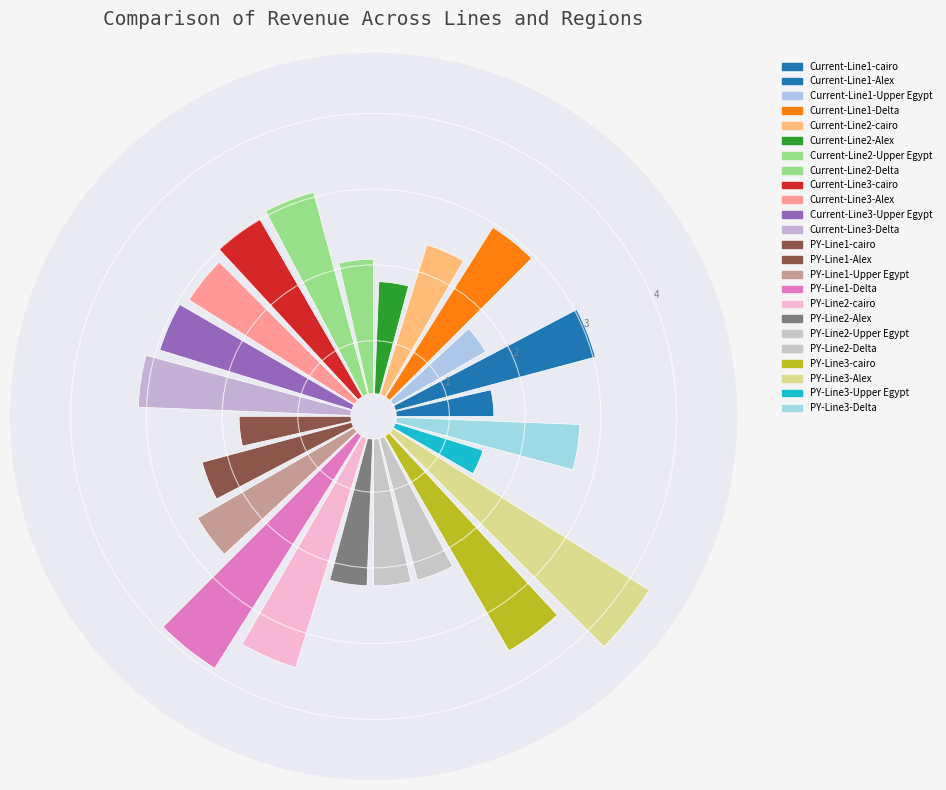

Rank the categories by value from highest to lowest.

PY-Line3-Alex, PY-Line1-Delta, PY-Line3-cairo, PY-Line2-cairo, Current-Line3-Delta, Current-Line2-Delta, Current-Line1-Alex, Current-Line3-cairo, Current-Line3-Upper Egypt, Current-Line1-Delta, Current-Line3-Alex, PY-Line3-Delta, PY-Line1-Upper Egypt, Current-Line2-cairo, PY-Line1-Alex, PY-Line2-Alex, PY-Line2-Upper Egypt, PY-Line2-Delta, Current-Line2-Upper Egypt, Current-Line2-Alex, PY-Line1-cairo, Current-Line1-Upper Egypt, Current-Line1-cairo, PY-Line3-Upper Egypt